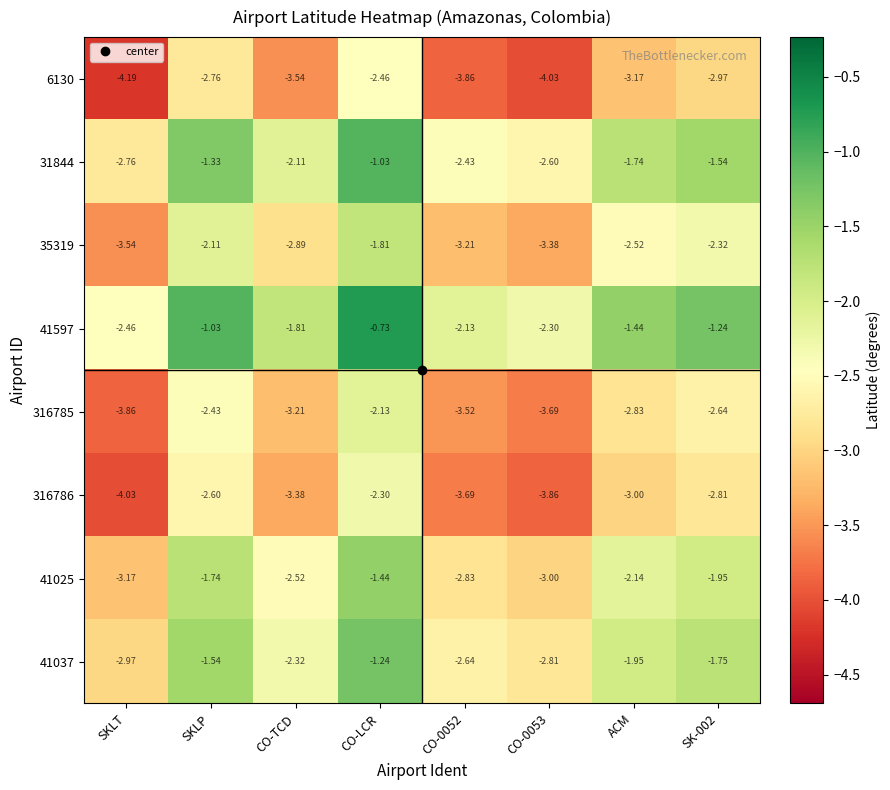

How many series are shown in this chart?

8